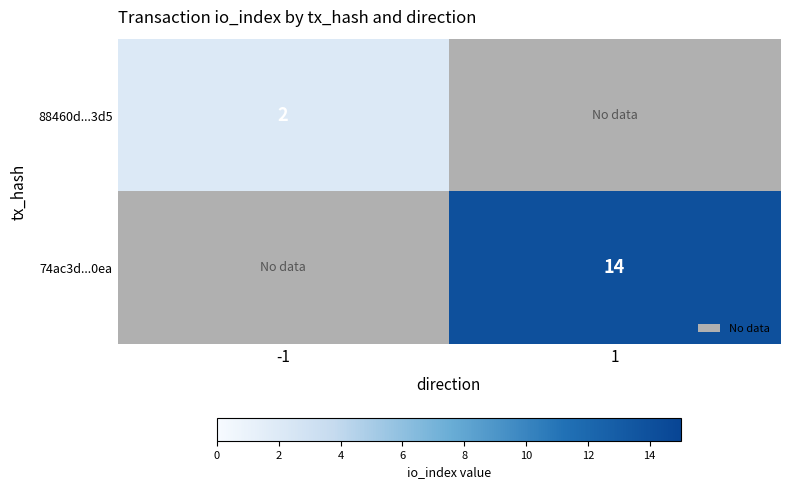

True or false: 88460d...3d5 has a value of 0.6 at -1.

False